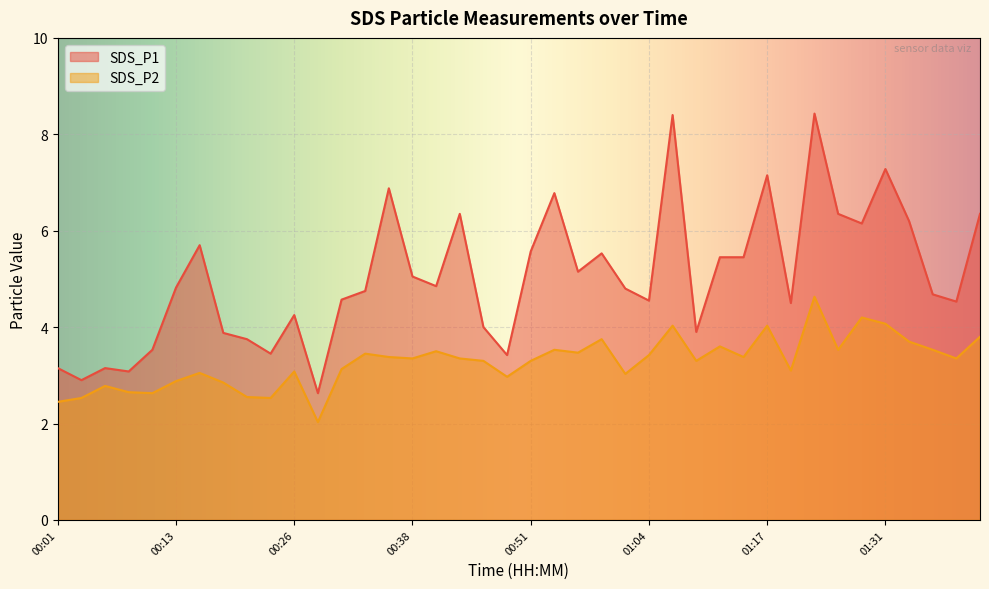

What is the minimum value shown in the chart?

2.0